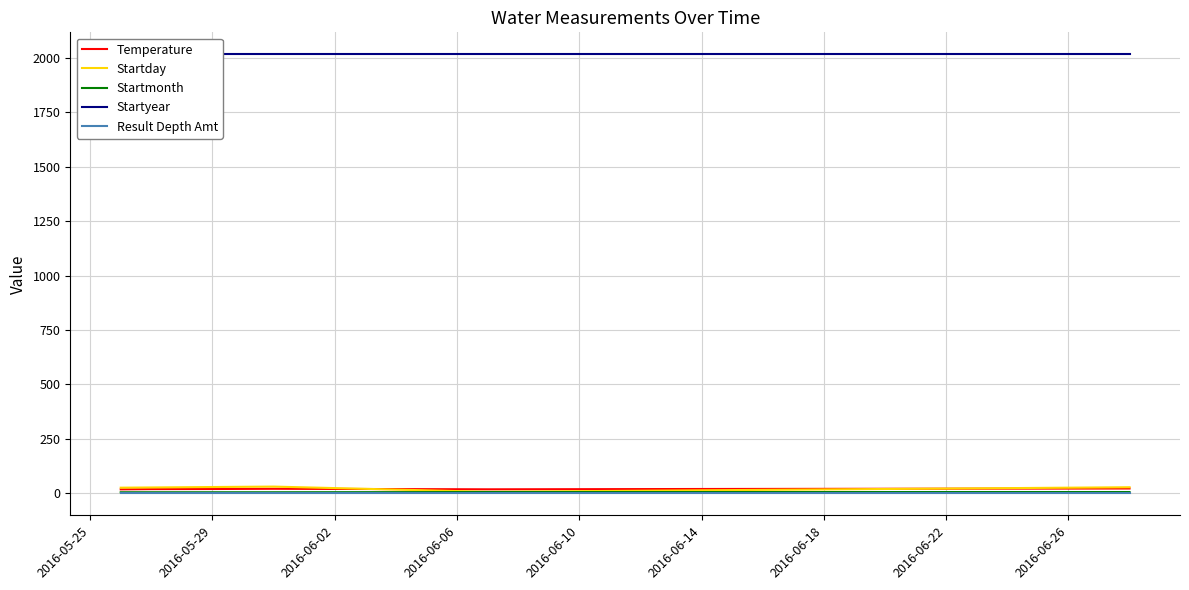

Reading right to left, extract all data points from this chart.

Temperature: 22.3	20.0	18.5	21.0	19.9	19.4	18.3
Startday: 28.0	14.0	7.0	31.0	29.0	27.0	26.0
Startmonth: 6.0	6.0	6.0	5.0	5.0	5.0	5.0
Startyear: 2016.0	2016.0	2016.0	2016.0	2016.0	2016.0	2016.0
Result Depth Amt: 0.0	0.0	0.0	0.0	0.0	0.0	0.0